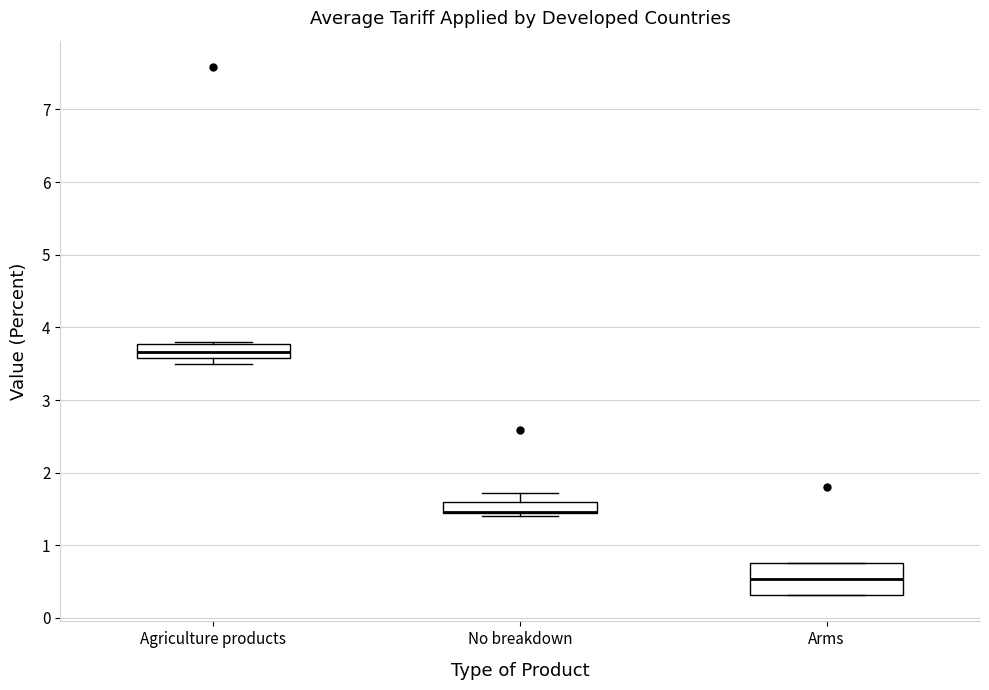

Comparing the boxes themselves (not the whiskers), which one is the tallest?

Arms